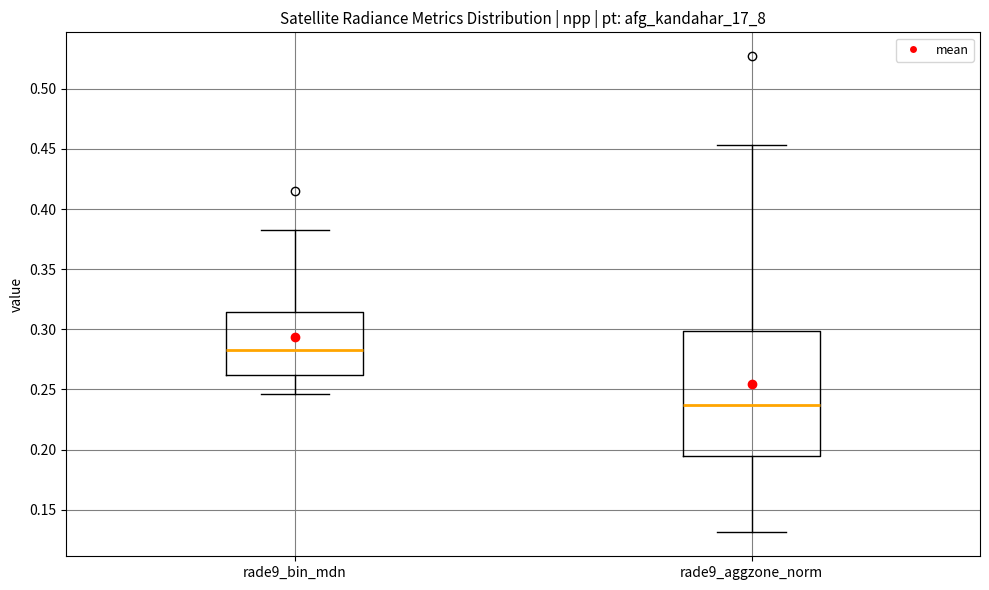

Which box's median line is the lowest?

rade9_aggzone_norm